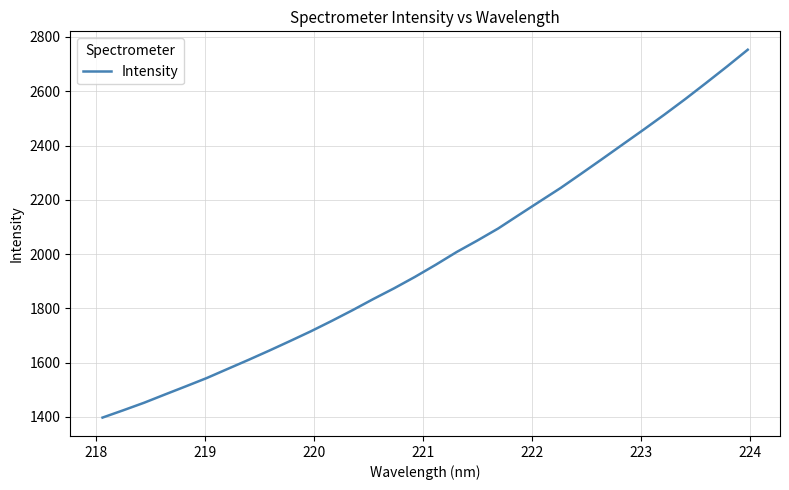

What is the difference between the maximum and minimum values?

1355.6